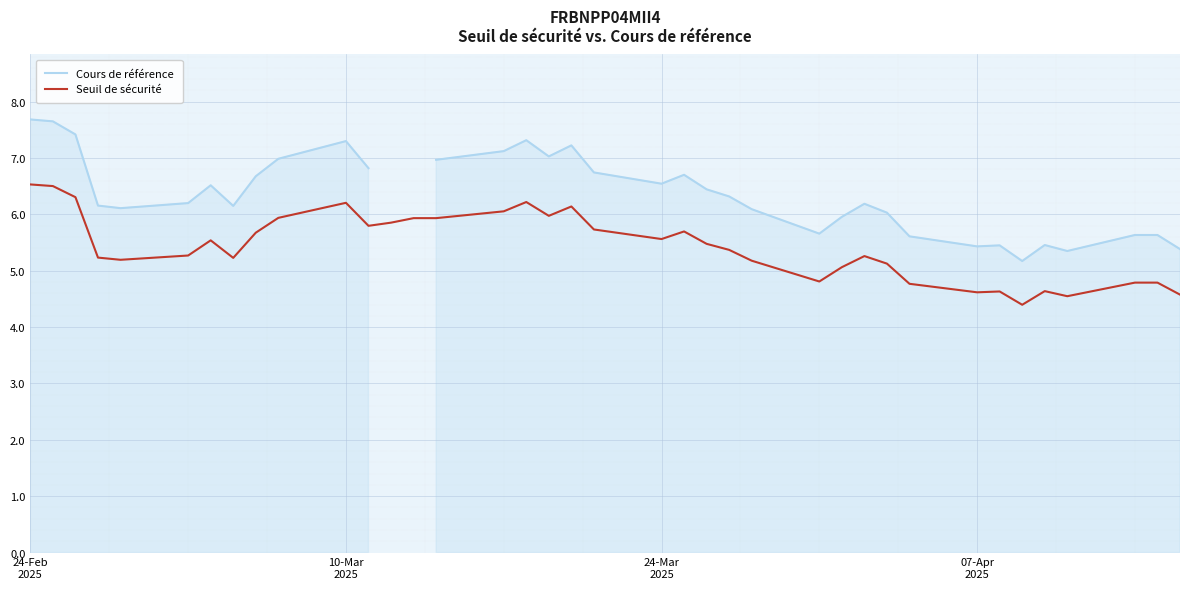

How many data points in Cours de référence are above 6?

25